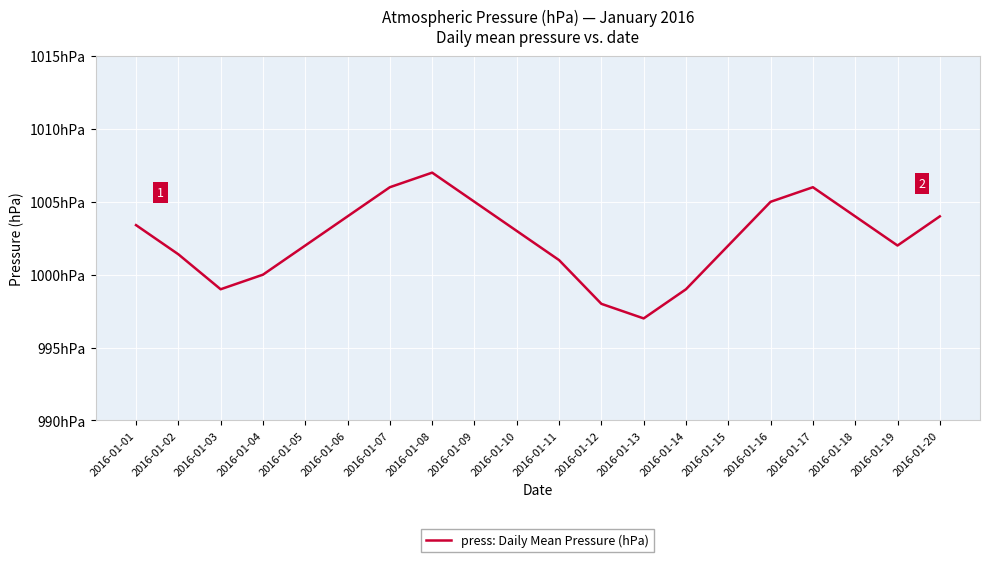

The value at 2016-01-15 is 283.5. True or false?

False